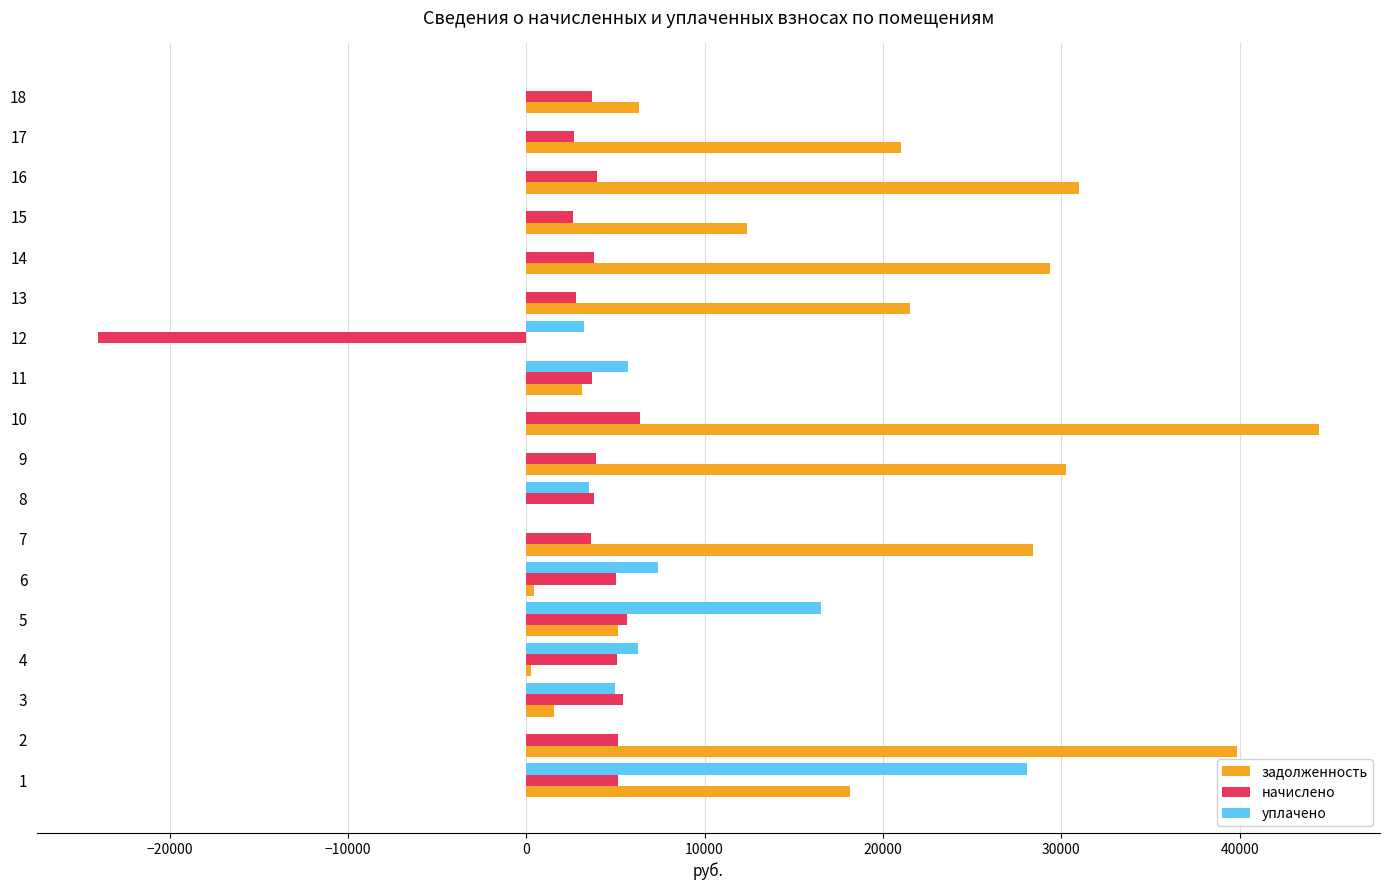

What is the sum of the начислено values at 8 and 11?

7480.4